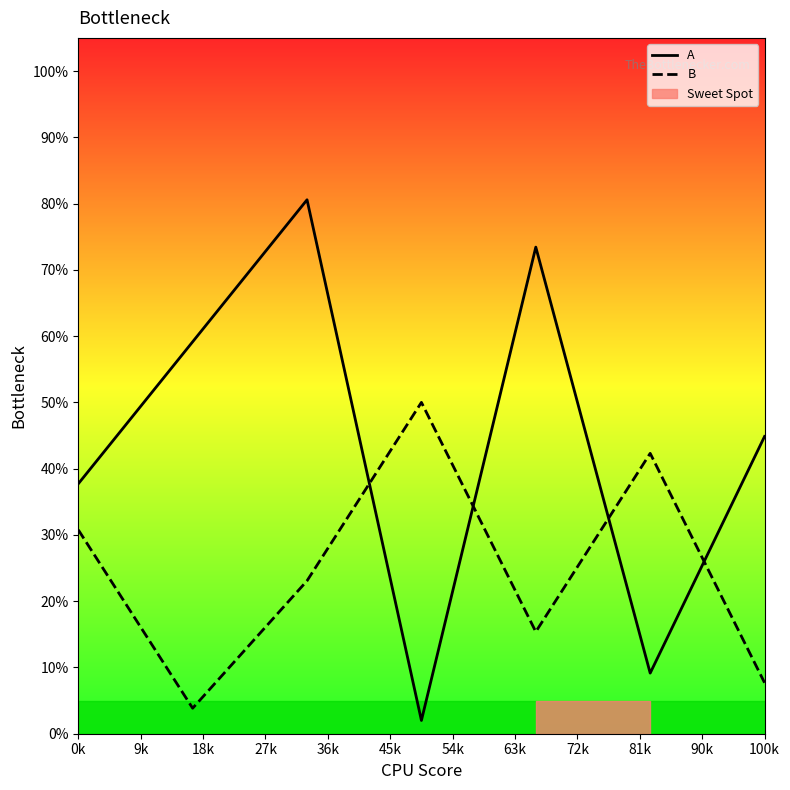

What is the lowest value of the B series?

3.8